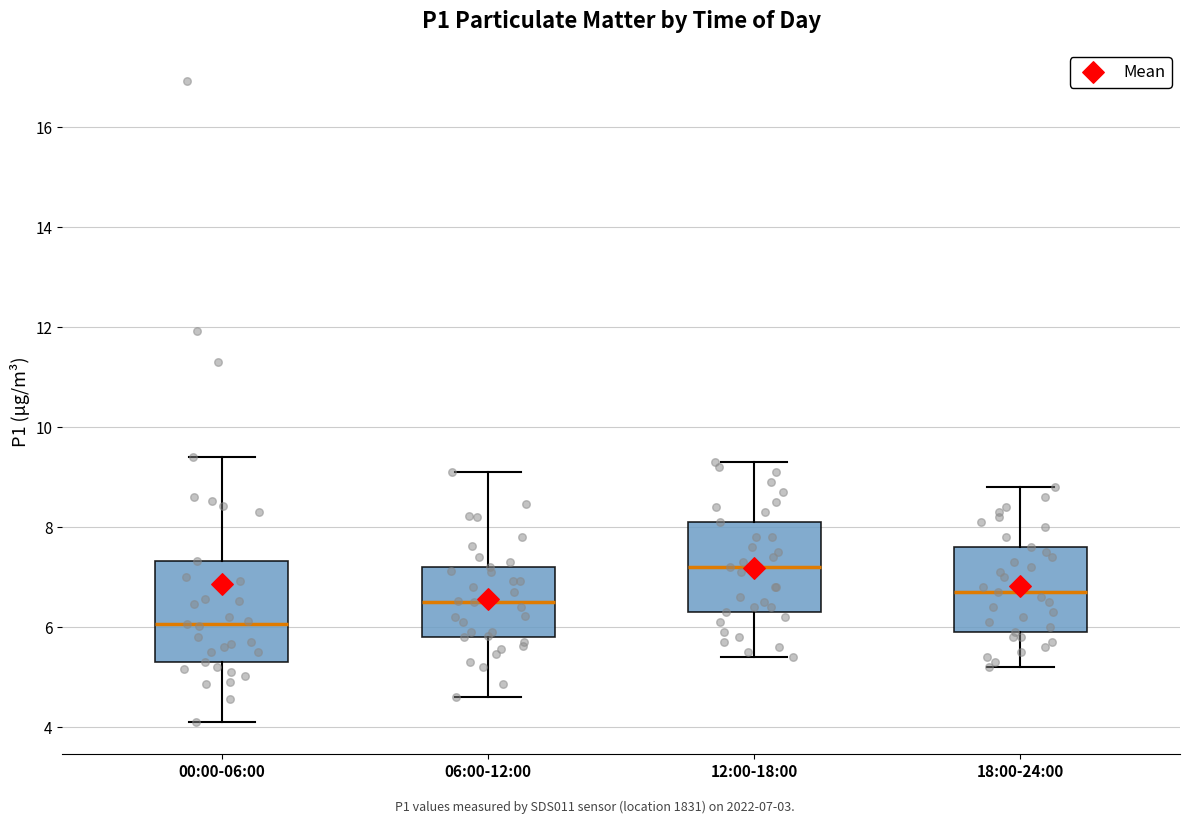

Reading left to right, read every box against the y-axis: the position of its median line, the range the box covers, and the ends of its whiskers. The values are not printed on the chart, so give them approximately, as read against the axis.

00:00-06:00: median 6.0, box 5.4 to 7.4, whiskers 4.2 to 9.4
06:00-12:00: median 6.6, box 5.8 to 7.2, whiskers 4.6 to 9.2
12:00-18:00: median 7.2, box 6.4 to 8.2, whiskers 5.4 to 9.4
18:00-24:00: median 6.8, box 6.0 to 7.6, whiskers 5.2 to 8.8